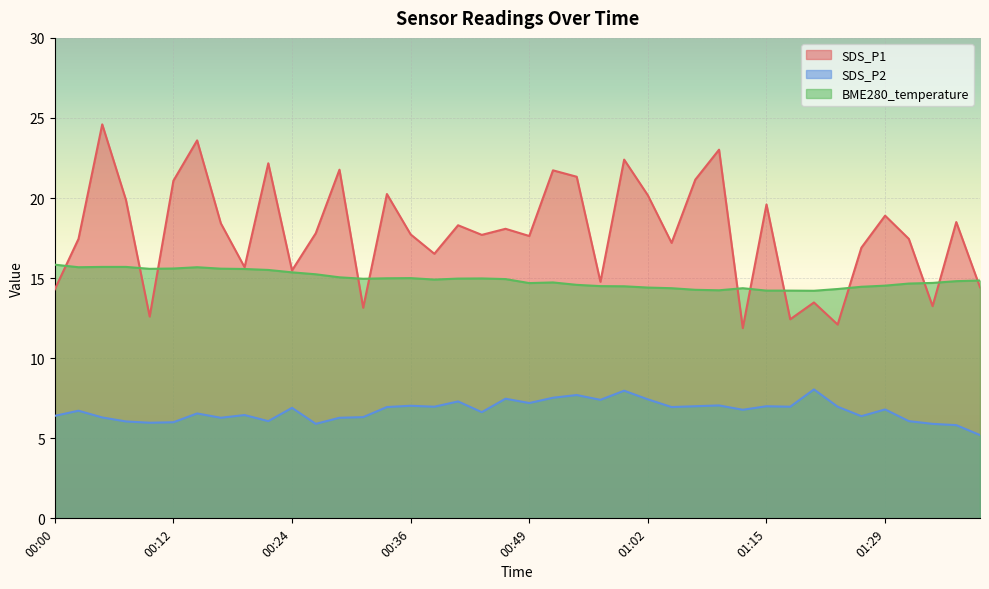

What is the label of the 34th point from the left?

01:24